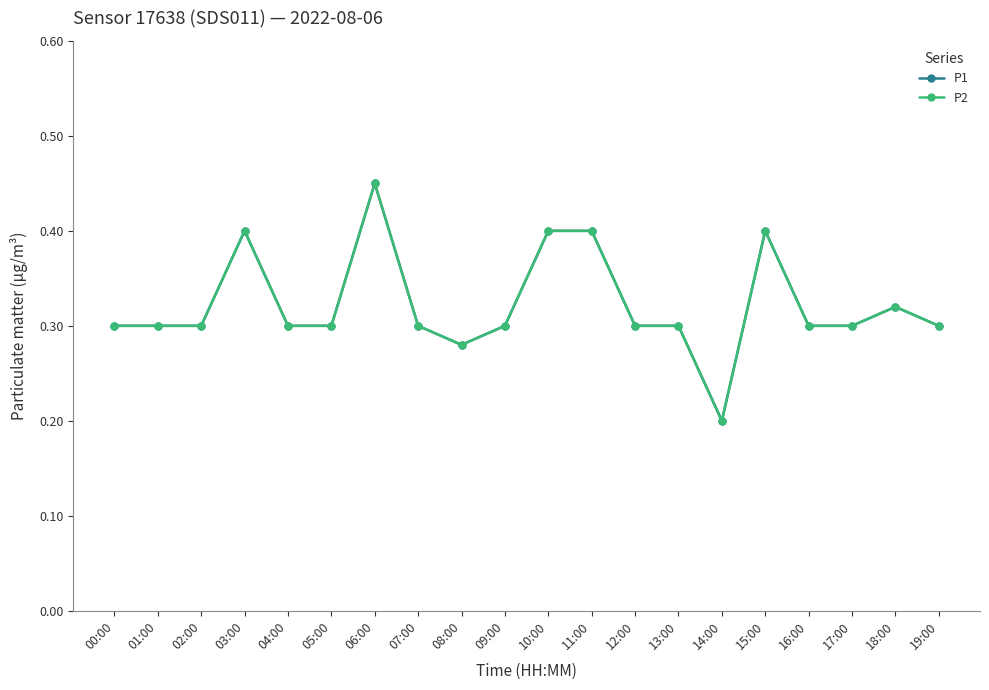

Which series has the largest total across all categories?

P1